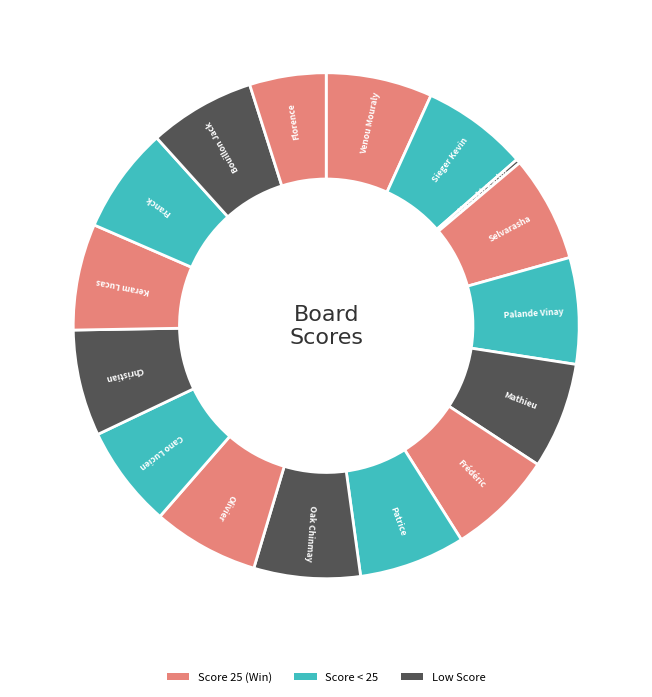

To the nearest percent, what is the average slice percentage?

6%